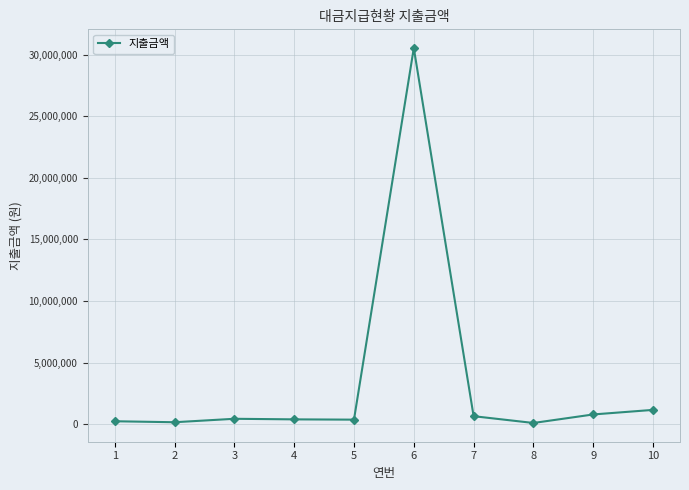

Approximately how many times larger is the value at 2 compared to 1?

0.7